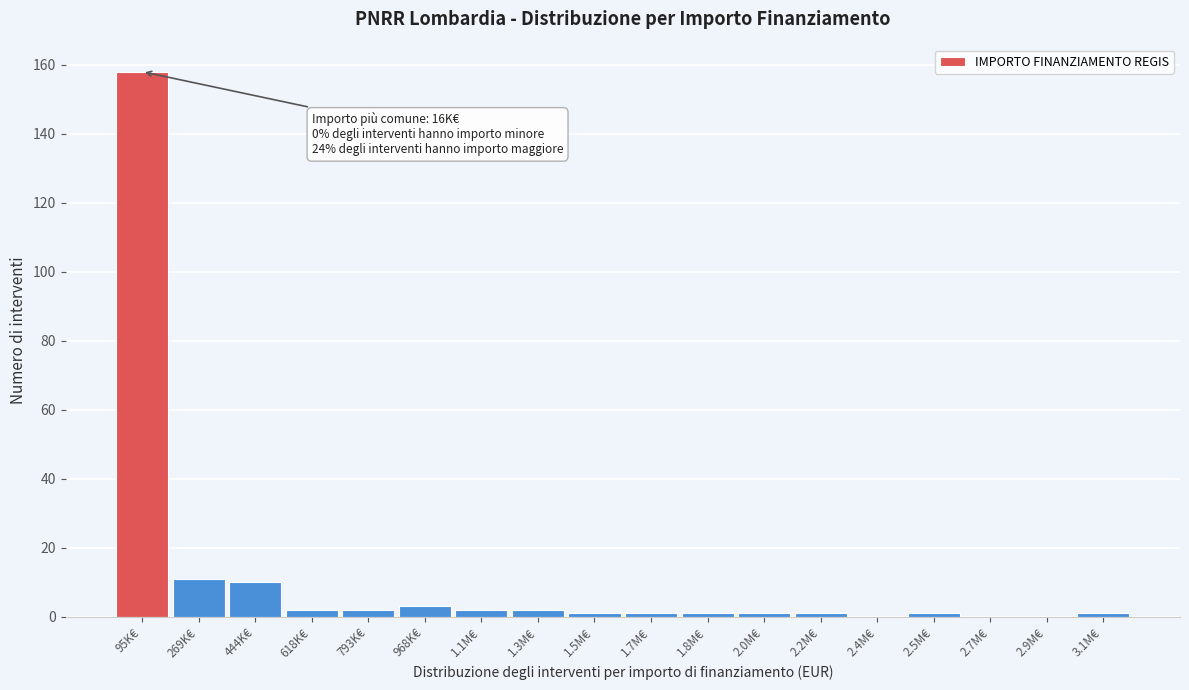

Reading left to right, transcribe all the data shown in this chart.

95K€=158	269K€=11	444K€=10	618K€=2	793K€=2	968K€=3	1.1M€=2	1.3M€=2	1.5M€=1	1.7M€=1	1.8M€=1	2.0M€=1	2.2M€=1	2.4M€=0	2.5M€=1	2.7M€=0	2.9M€=0	3.1M€=1